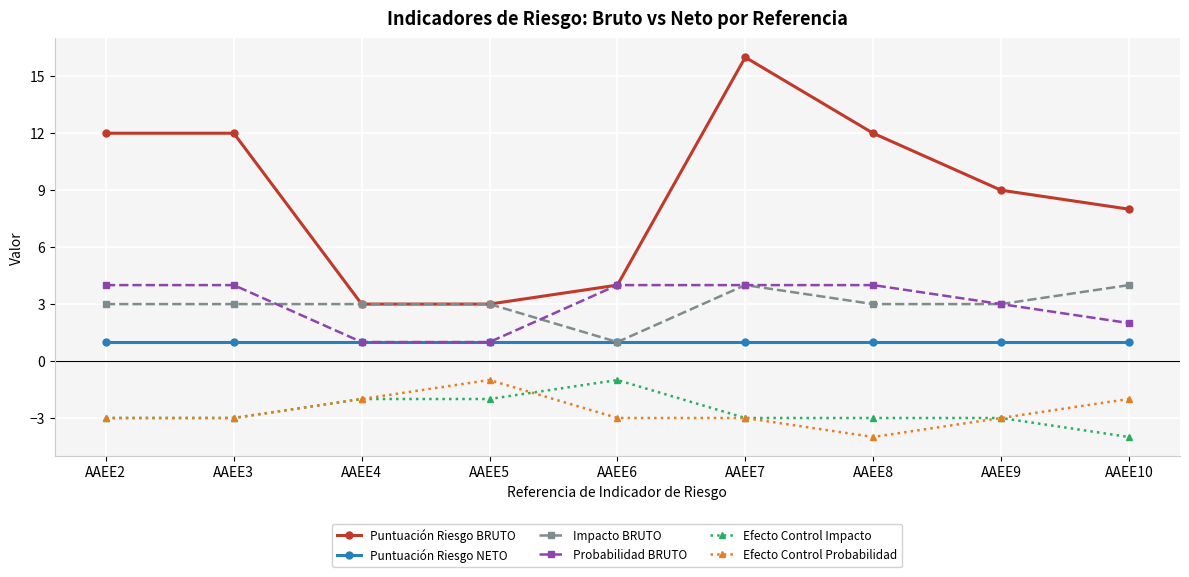

Reading right to left, extract all data points from this chart.

Puntuación Riesgo BRUTO: 8	9	12	16	4	3	3	12	12
Puntuación Riesgo NETO: 1	1	1	1	1	1	1	1	1
Impacto BRUTO: 4	3	3	4	1	3	3	3	3
Probabilidad BRUTO: 2	3	4	4	4	1	1	4	4
Efecto Control Impacto: -4	-3	-3	-3	-1	-2	-2	-3	-3
Efecto Control Probabilidad: -2	-3	-4	-3	-3	-1	-2	-3	-3